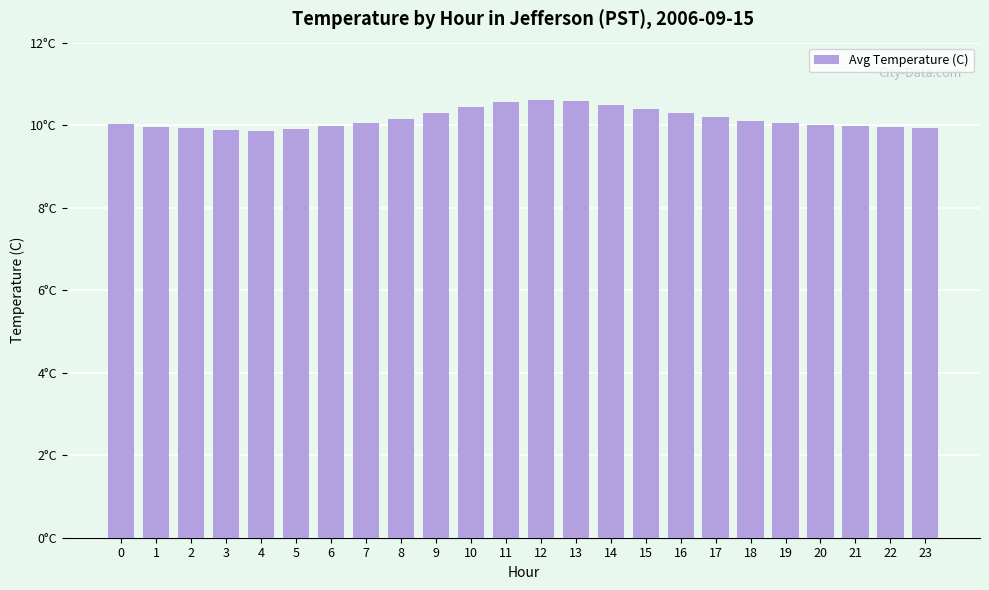

Reading left to right, list all the values displayed in this chart.

10.0	9.9	9.9	9.9	9.8	9.9	10.0	10.1	10.2	10.3	10.4	10.6	10.6	10.6	10.5	10.4	10.3	10.2	10.1	10.1	10.0	10.0	9.9	9.9